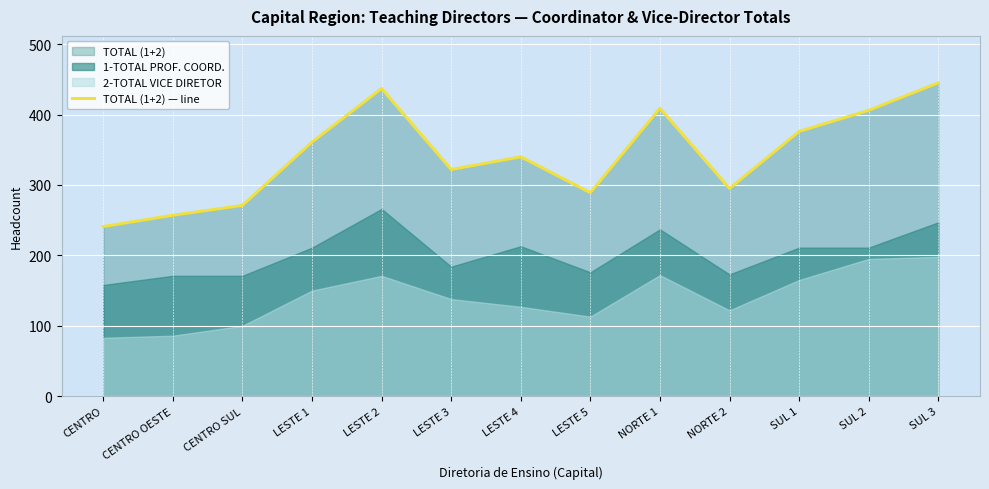

What is the difference between the second highest and minimum values?

196